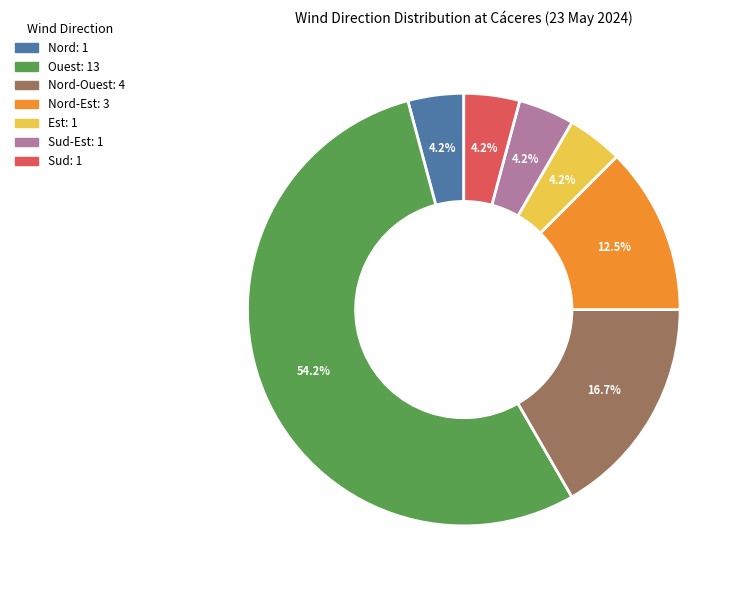

How many slices are in this pie chart?

7